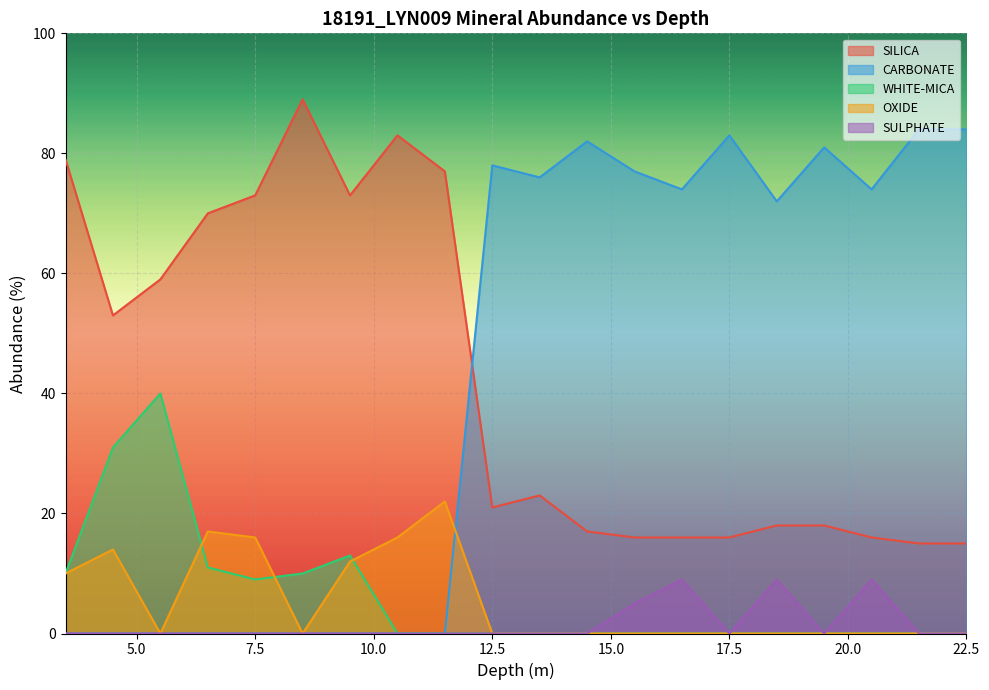

The SILICA series shows 15 at 22.5. True or false?

True